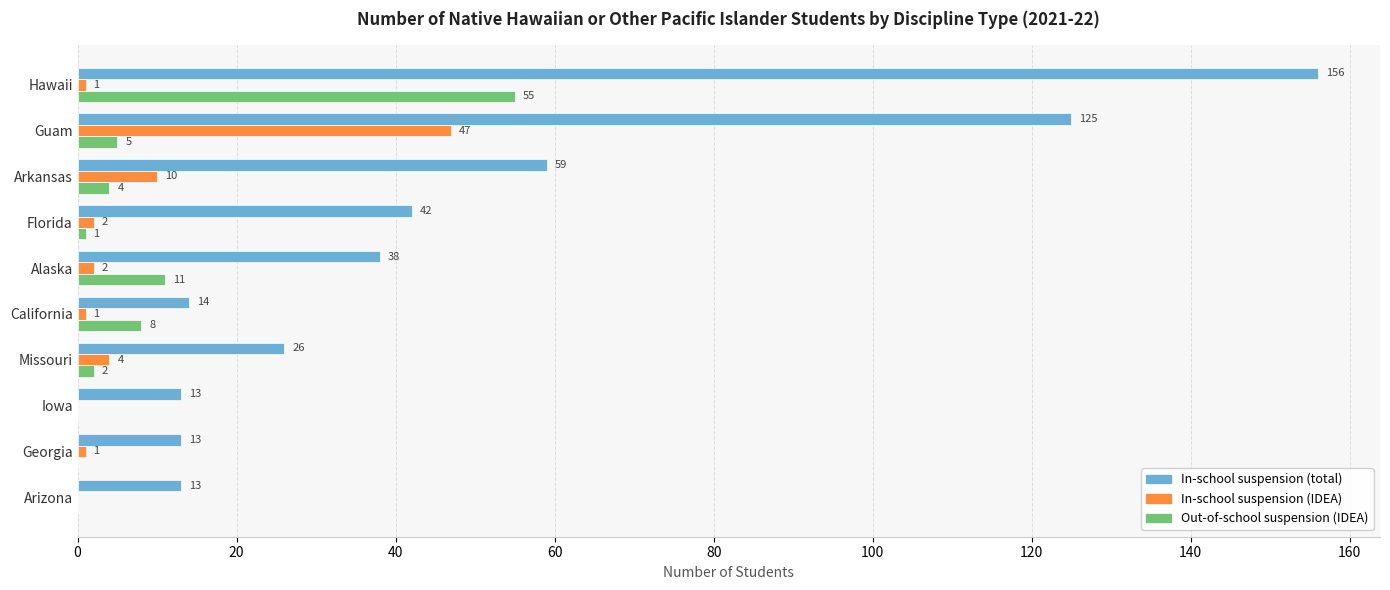

What is the sum of all In-school suspension (total) values?

499